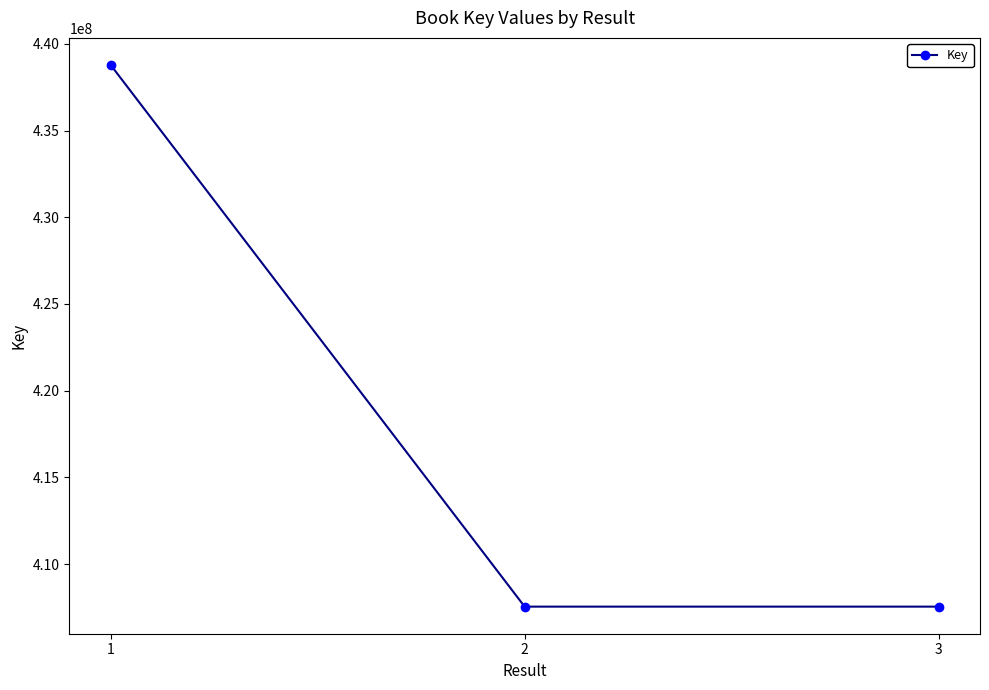

The value at 2 is 407548525. True or false?

True